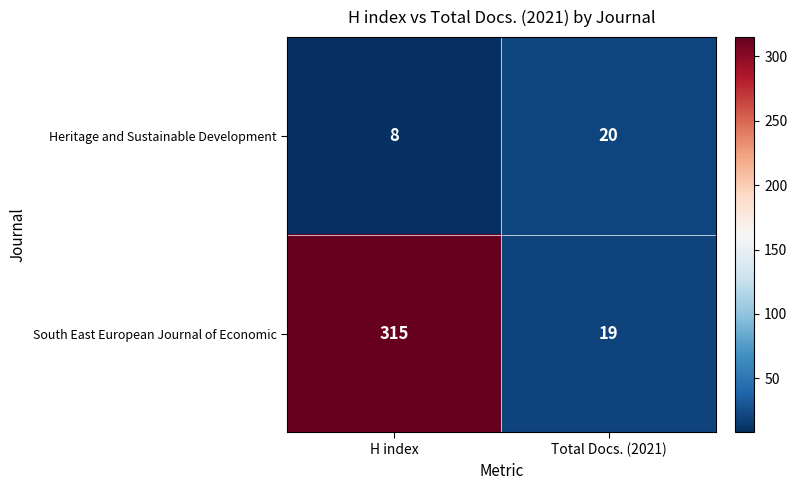

Rank the categories by South East European Journal of Economic value from highest to lowest.

H index, Total Docs. (2021)